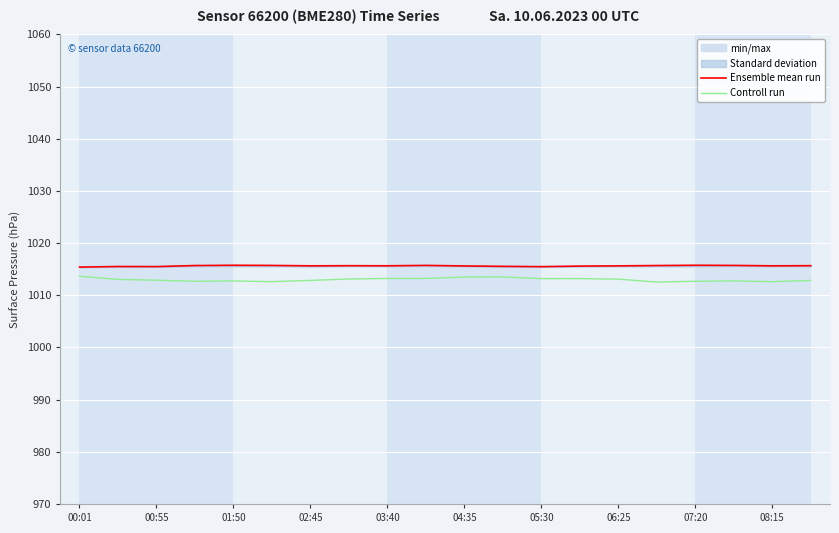

What is the approximate value of Controll run at 17?

1012.8